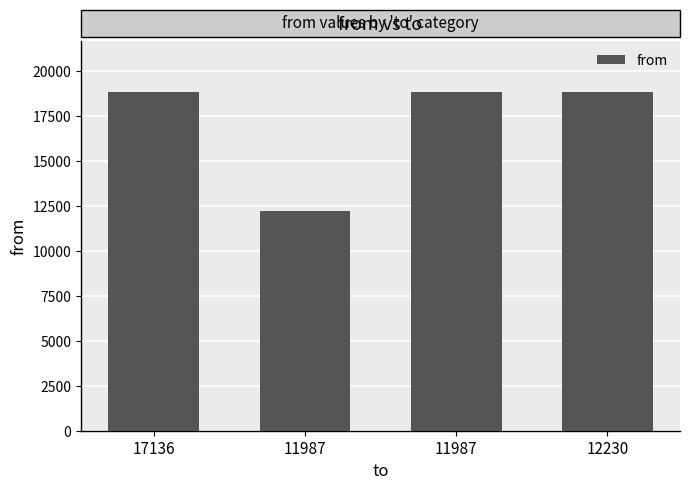

What value does the data have at 11987?

12230